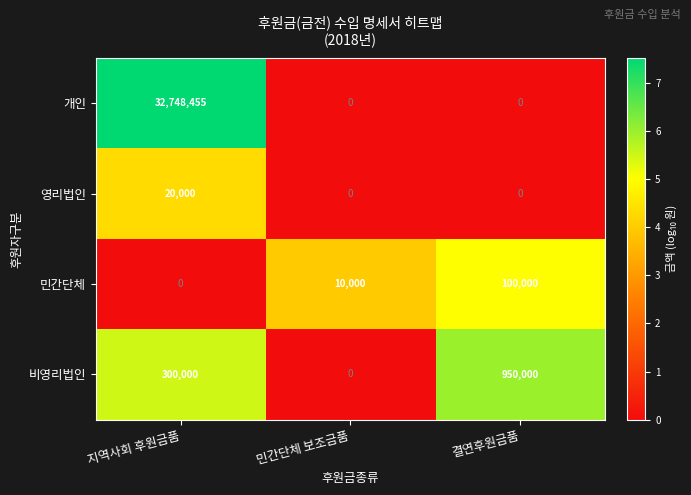

True or false: 민간단체 has a value of 100000 at 결연후원금품.

True